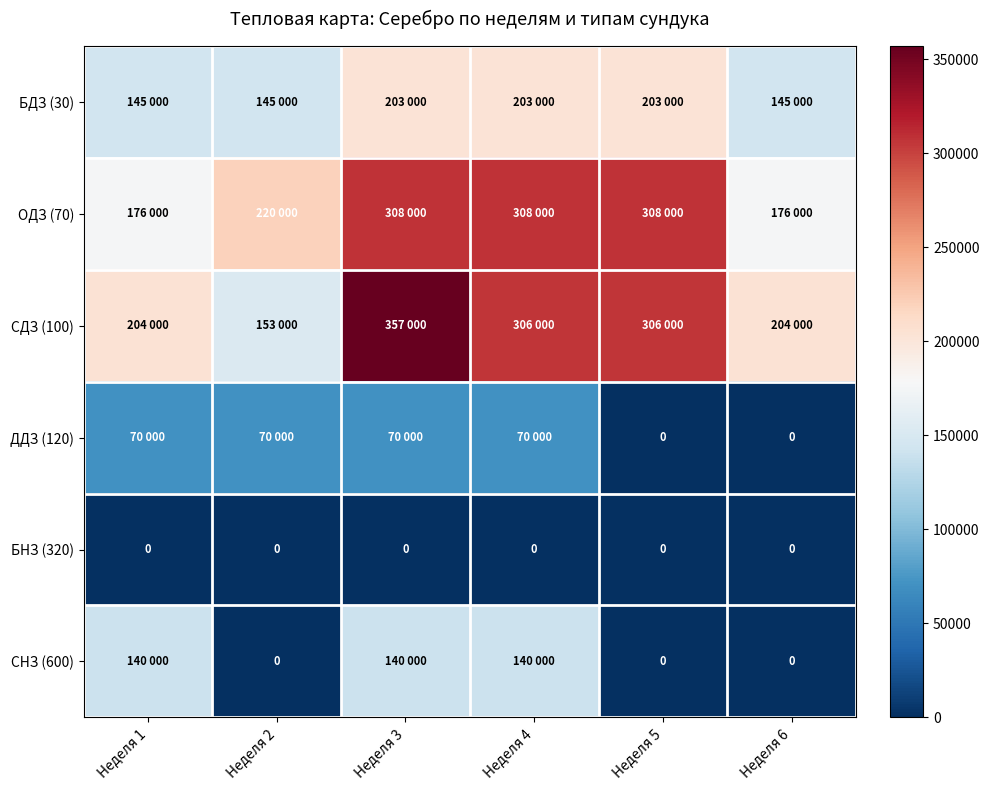

The БНЗ (320) series shows 0 at Неделя 1. True or false?

True